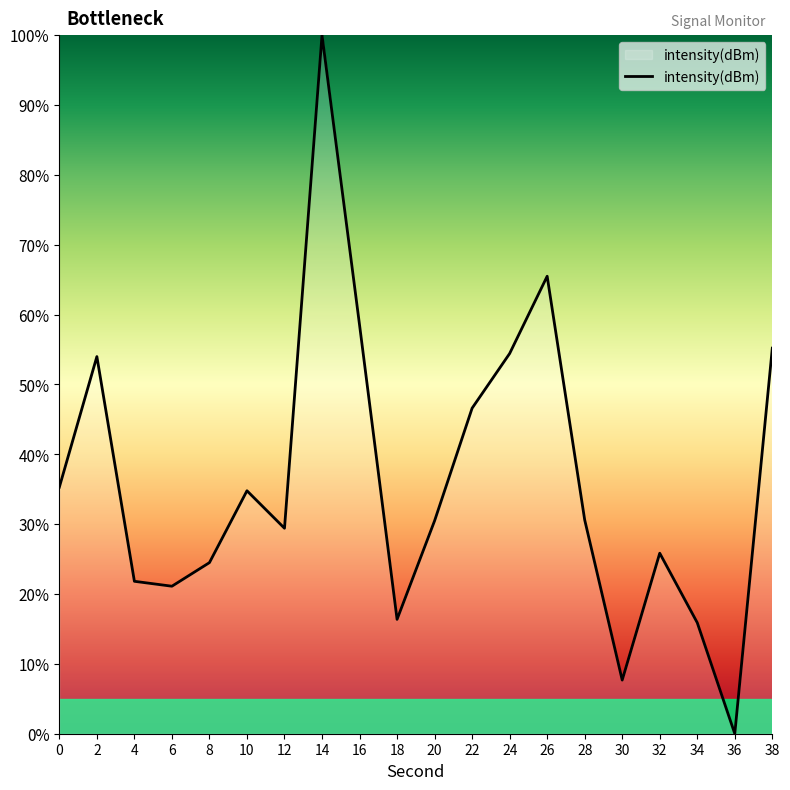

Approximately how many times larger is the value at 38 compared to 14?

0.6